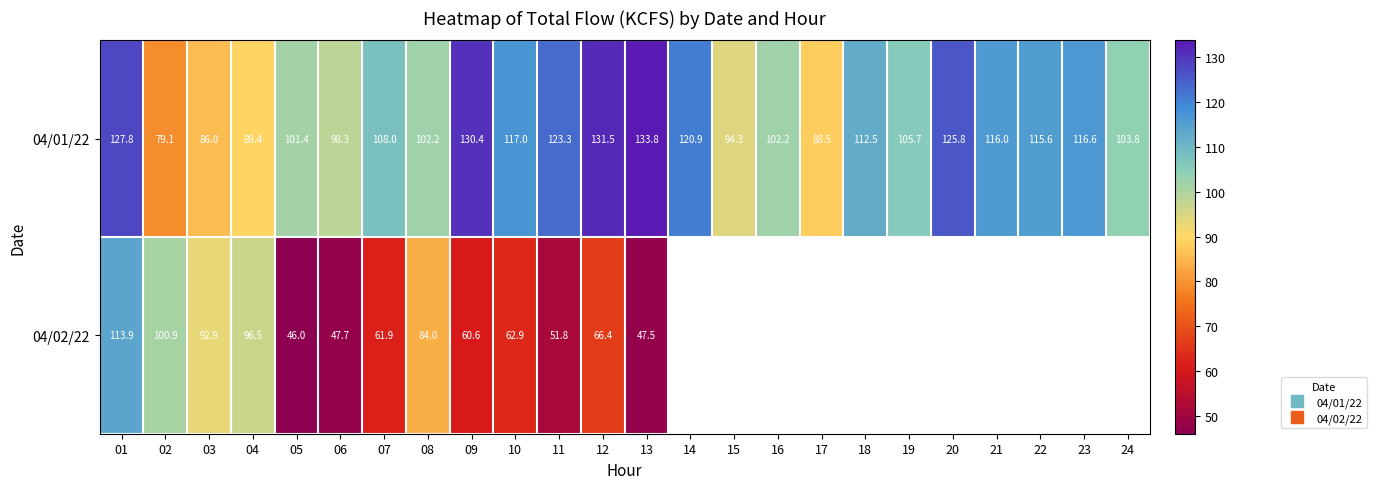

What is the lowest value of the 04/02/22 series?

46.0